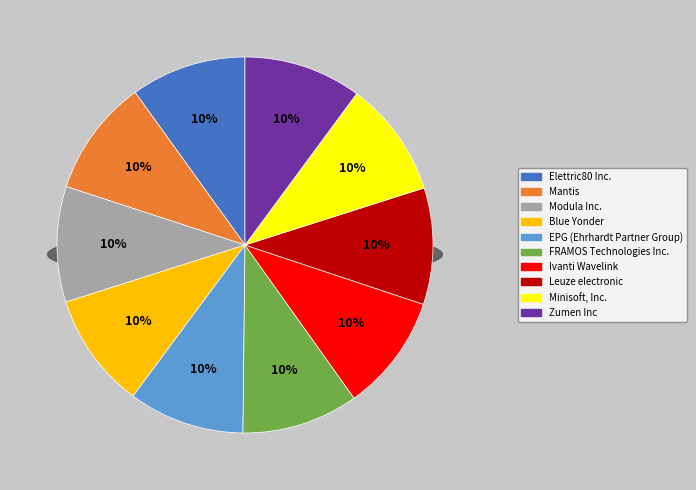

The Elettric80 Inc. slice represents 10% of the pie. True or false?

True